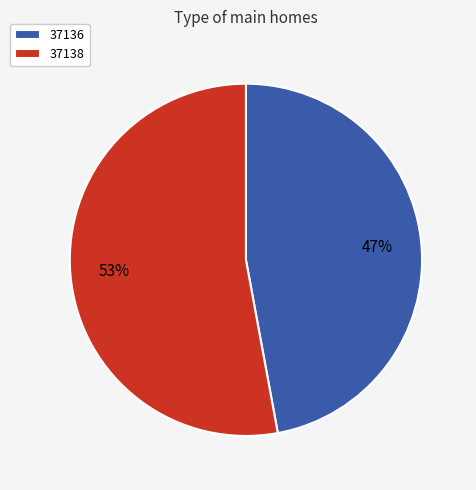

Which category accounts for the majority?

37138